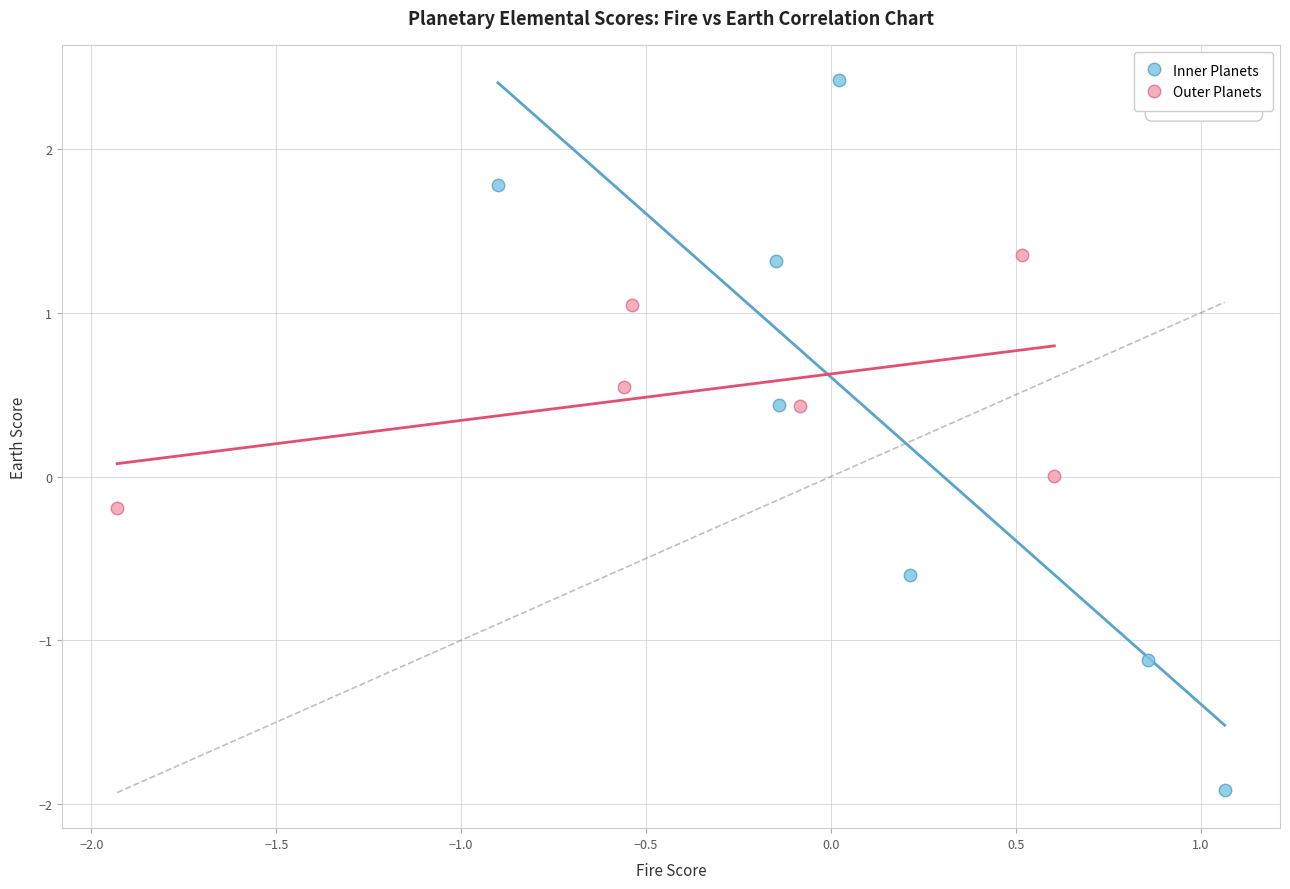

Which series contains the lowest Y value?

Inner Planets